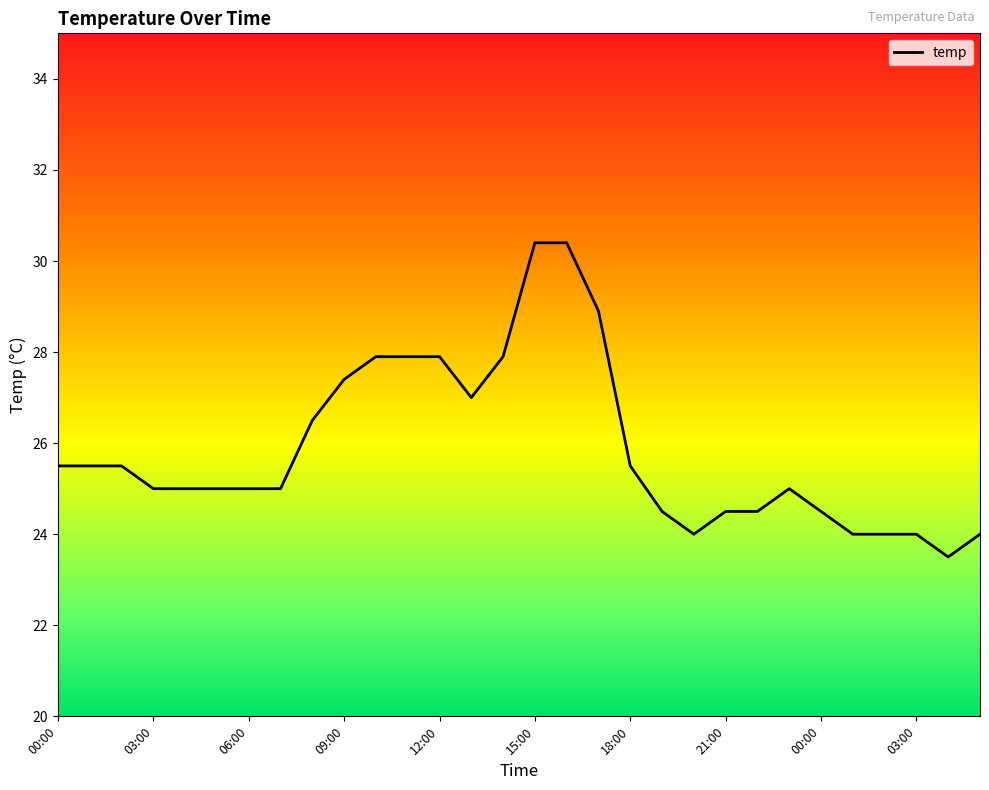

What is the difference between the maximum and minimum values?

6.9